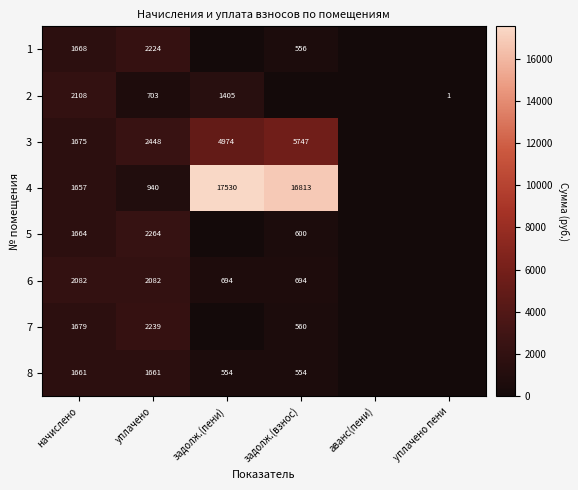

At начислено, list the series in order from smallest to largest.

4, 8, 5, 1, 3, 7, 6, 2